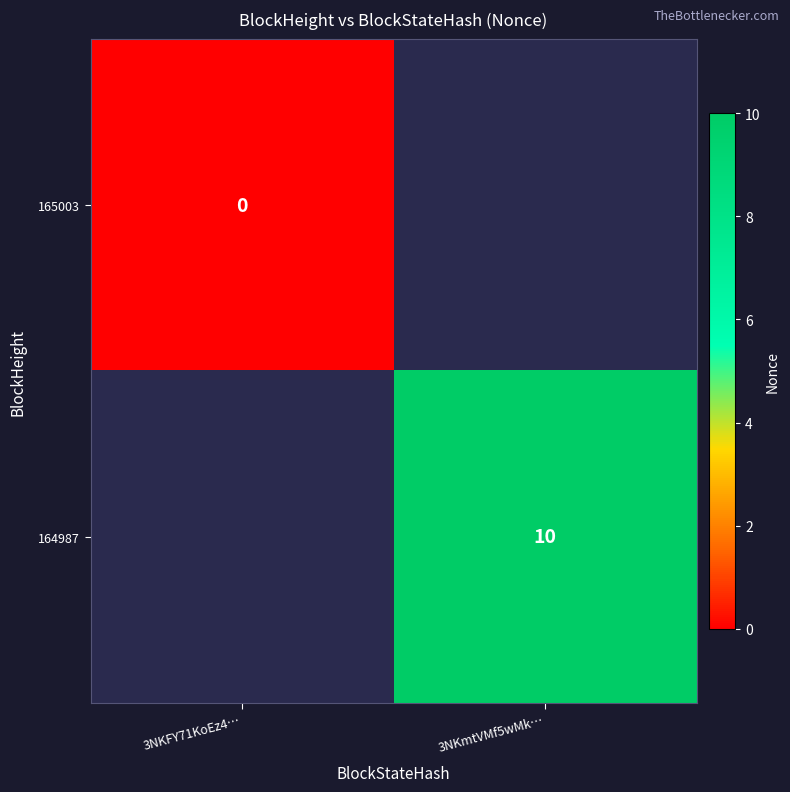

How many distinct data groups are displayed?

2